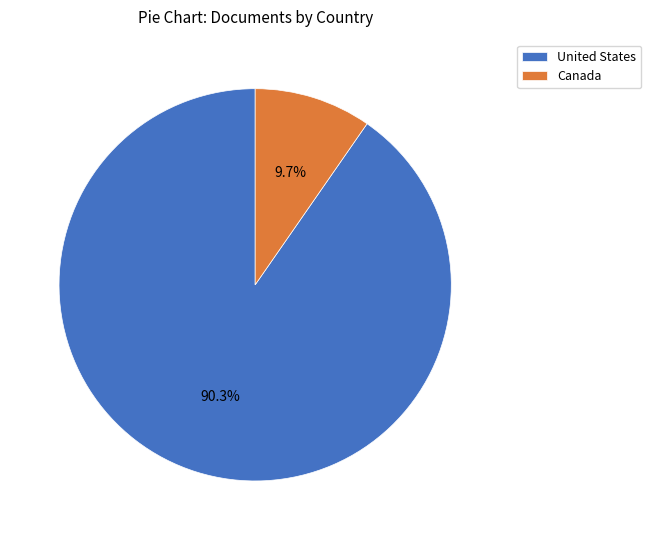

Combined, what portion of the pie is Canada and United States?

100.0%